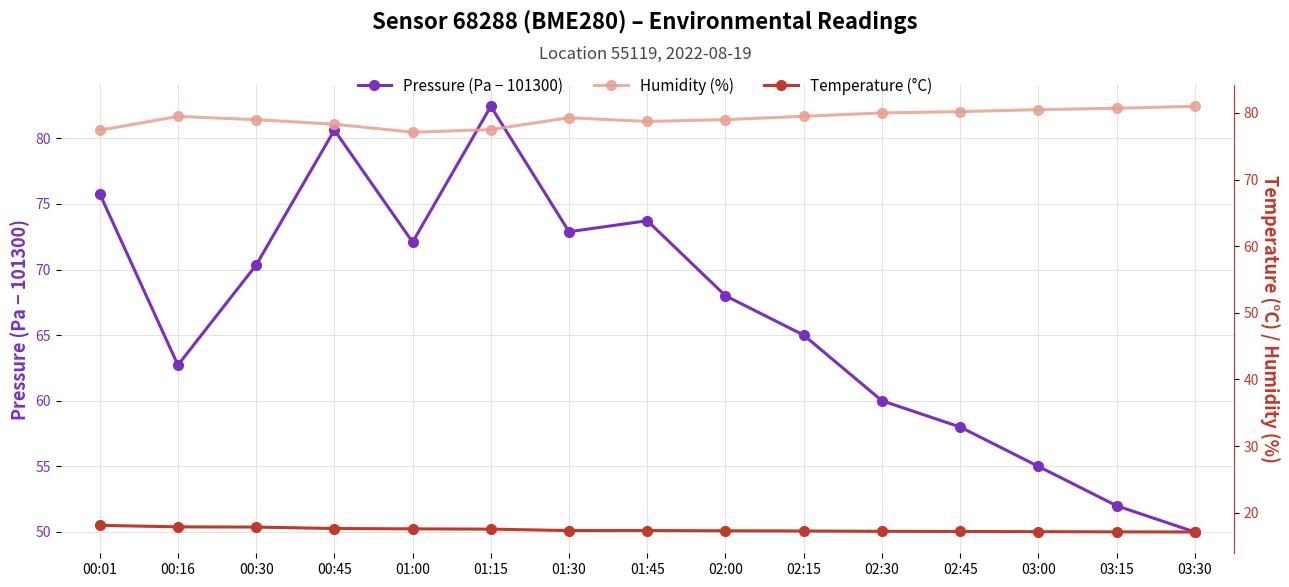

How many interior local valleys does the Temperature (°C) series have?

1